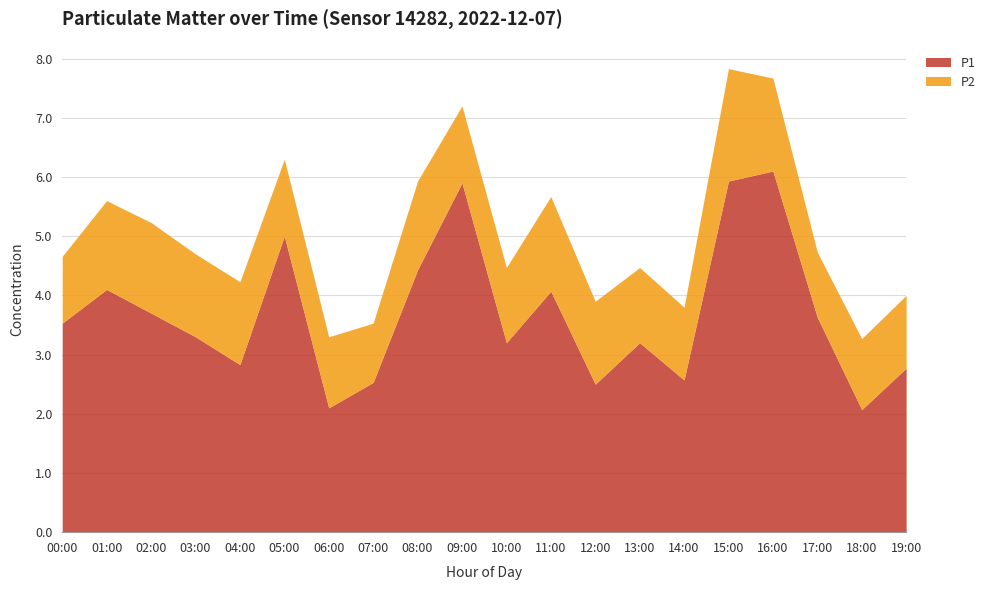

True or false: P1 and P2 cross at least once.

False